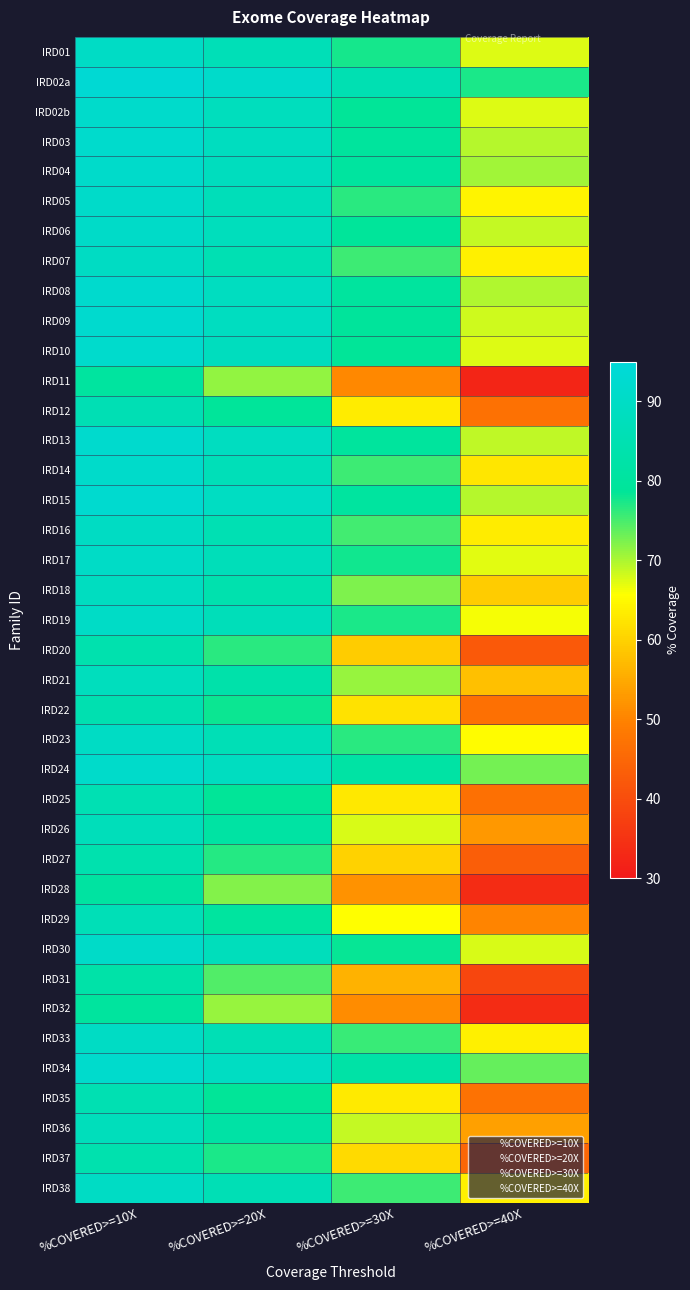

Reading right to left, list all the values displayed in this chart.

IRD01: %COVERED>=40X=67.4	%COVERED>=30X=77.6	%COVERED>=20X=86.5	%COVERED>=10X=90.0
IRD02a: %COVERED>=40X=77.4	%COVERED>=30X=85.3	%COVERED>=20X=91.4	%COVERED>=10X=93.6
IRD02b: %COVERED>=40X=67.4	%COVERED>=30X=78.5	%COVERED>=20X=87.9	%COVERED>=10X=91.5
IRD03: %COVERED>=40X=69.5	%COVERED>=30X=79.8	%COVERED>=20X=88.5	%COVERED>=10X=91.8
IRD04: %COVERED>=40X=70.5	%COVERED>=30X=80.3	%COVERED>=20X=88.3	%COVERED>=10X=91.3
IRD05: %COVERED>=40X=64.4	%COVERED>=30X=76.5	%COVERED>=20X=87.0	%COVERED>=10X=91.1
IRD06: %COVERED>=40X=68.6	%COVERED>=30X=79.1	%COVERED>=20X=87.7	%COVERED>=10X=90.9
IRD07: %COVERED>=40X=63.9	%COVERED>=30X=75.5	%COVERED>=20X=85.6	%COVERED>=10X=89.5
IRD08: %COVERED>=40X=69.8	%COVERED>=30X=80.1	%COVERED>=20X=88.7	%COVERED>=10X=92.1
IRD09: %COVERED>=40X=68.1	%COVERED>=30X=79.4	%COVERED>=20X=88.9	%COVERED>=10X=92.3
IRD10: %COVERED>=40X=67.4	%COVERED>=30X=78.7	%COVERED>=20X=88.2	%COVERED>=10X=91.7
IRD11: %COVERED>=40X=32.4	%COVERED>=30X=50.7	%COVERED>=20X=71.2	%COVERED>=10X=80.5
IRD12: %COVERED>=40X=46.9	%COVERED>=30X=63.3	%COVERED>=20X=79.2	%COVERED>=10X=85.8
IRD13: %COVERED>=40X=69.1	%COVERED>=30X=79.9	%COVERED>=20X=88.8	%COVERED>=10X=92.1
IRD14: %COVERED>=40X=62.5	%COVERED>=30X=75.5	%COVERED>=20X=86.8	%COVERED>=10X=91.2
IRD15: %COVERED>=40X=69.4	%COVERED>=30X=80.4	%COVERED>=20X=89.4	%COVERED>=10X=92.6
IRD16: %COVERED>=40X=63.3	%COVERED>=30X=75.4	%COVERED>=20X=85.6	%COVERED>=10X=89.6
IRD17: %COVERED>=40X=67.3	%COVERED>=30X=77.9	%COVERED>=20X=86.9	%COVERED>=10X=90.4
IRD18: %COVERED>=40X=59.3	%COVERED>=30X=72.4	%COVERED>=20X=84.1	%COVERED>=10X=88.7
IRD19: %COVERED>=40X=66.2	%COVERED>=30X=77.4	%COVERED>=20X=86.9	%COVERED>=10X=90.4
IRD20: %COVERED>=40X=42.3	%COVERED>=30X=59.3	%COVERED>=20X=76.6	%COVERED>=10X=84.1
IRD21: %COVERED>=40X=57.9	%COVERED>=30X=71.1	%COVERED>=20X=83.1	%COVERED>=10X=87.9
IRD22: %COVERED>=40X=46.7	%COVERED>=30X=62.2	%COVERED>=20X=78.0	%COVERED>=10X=84.8
IRD23: %COVERED>=40X=65.5	%COVERED>=30X=76.7	%COVERED>=20X=86.2	%COVERED>=10X=89.8
IRD24: %COVERED>=40X=72.8	%COVERED>=30X=81.6	%COVERED>=20X=88.8	%COVERED>=10X=91.4
IRD25: %COVERED>=40X=46.6	%COVERED>=30X=62.8	%COVERED>=20X=78.7	%COVERED>=10X=85.5
IRD26: %COVERED>=40X=52.6	%COVERED>=30X=67.6	%COVERED>=20X=81.5	%COVERED>=10X=87.2
IRD27: %COVERED>=40X=43.4	%COVERED>=30X=60.1	%COVERED>=20X=76.8	%COVERED>=10X=84.1
IRD28: %COVERED>=40X=33.8	%COVERED>=30X=51.9	%COVERED>=20X=71.9	%COVERED>=10X=81.0
IRD29: %COVERED>=40X=50.1	%COVERED>=30X=65.8	%COVERED>=20X=80.4	%COVERED>=10X=86.4
IRD30: %COVERED>=40X=67.6	%COVERED>=30X=78.4	%COVERED>=20X=87.5	%COVERED>=10X=90.8
IRD31: %COVERED>=40X=38.8	%COVERED>=30X=56.1	%COVERED>=20X=74.5	%COVERED>=10X=82.7
IRD32: %COVERED>=40X=33.7	%COVERED>=30X=51.2	%COVERED>=20X=70.9	%COVERED>=10X=80.2
IRD33: %COVERED>=40X=63.8	%COVERED>=30X=75.8	%COVERED>=20X=86.0	%COVERED>=10X=89.9
IRD34: %COVERED>=40X=73.5	%COVERED>=30X=82.3	%COVERED>=20X=89.2	%COVERED>=10X=91.7
IRD35: %COVERED>=40X=47.1	%COVERED>=30X=63.1	%COVERED>=20X=78.6	%COVERED>=10X=85.2
IRD36: %COVERED>=40X=53.7	%COVERED>=30X=68.6	%COVERED>=20X=82.0	%COVERED>=10X=87.5
IRD37: %COVERED>=40X=44.9	%COVERED>=30X=61.0	%COVERED>=20X=77.3	%COVERED>=10X=84.3
IRD38: %COVERED>=40X=63.9	%COVERED>=30X=75.7	%COVERED>=20X=85.9	%COVERED>=10X=89.9